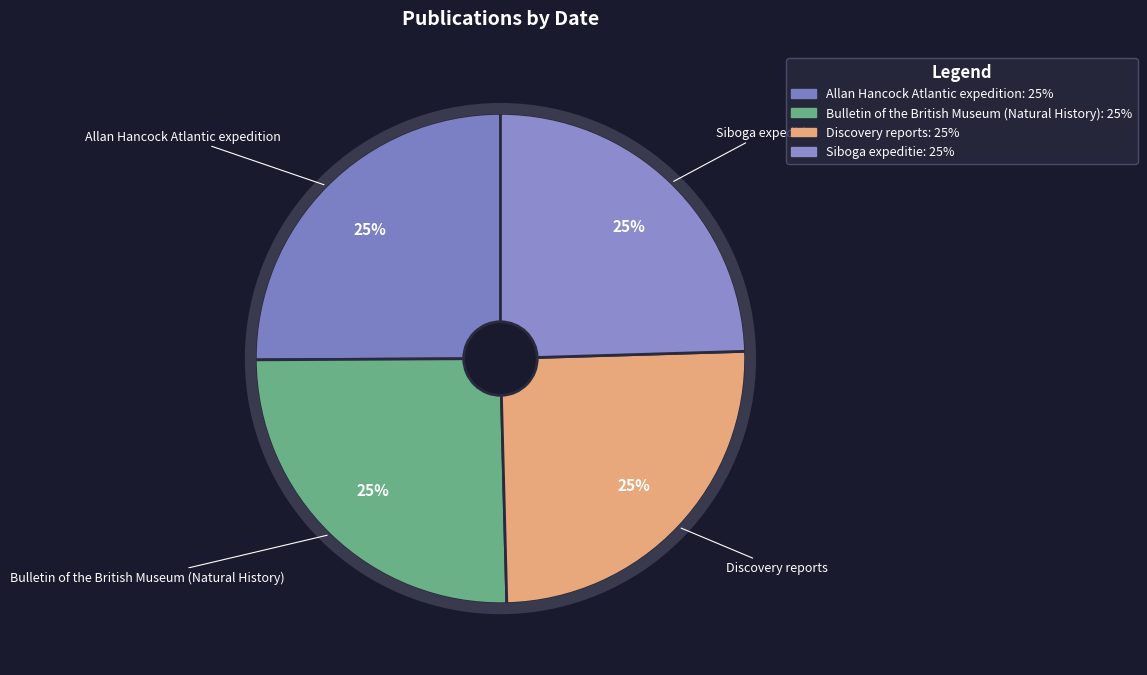

Approximately how many times larger is the value at Allan Hancock Atlantic expedition compared to Siboga expeditie?

1.0